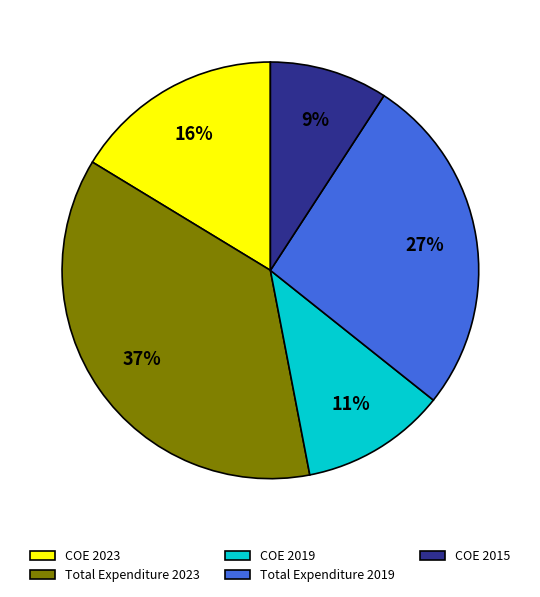

Approximately how many times larger is the value at COE 2019 compared to COE 2023?

0.7